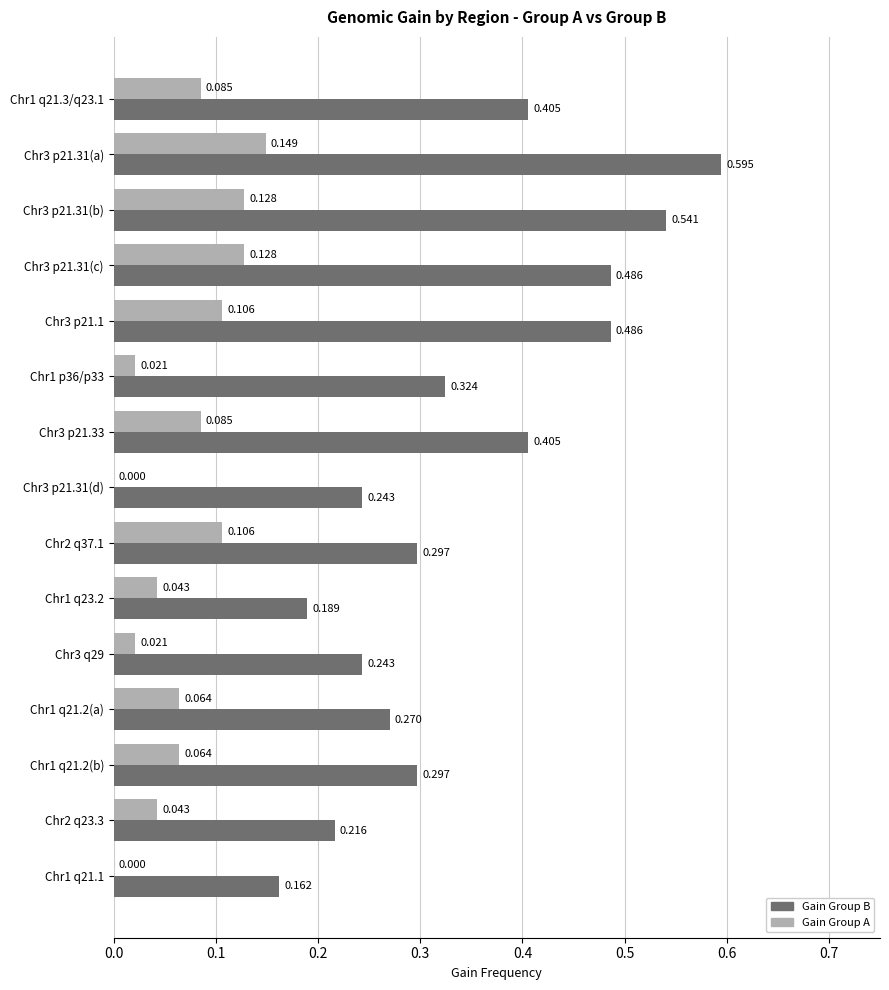

Which series has the largest total across all categories?

Gain Group B